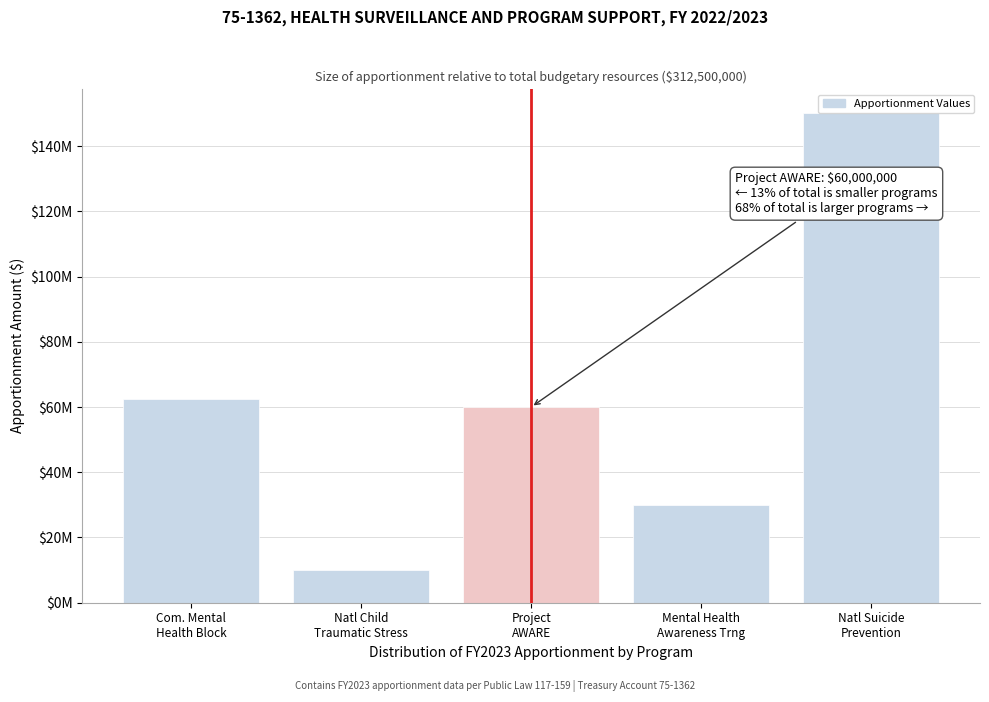

Are the bars horizontal?

No